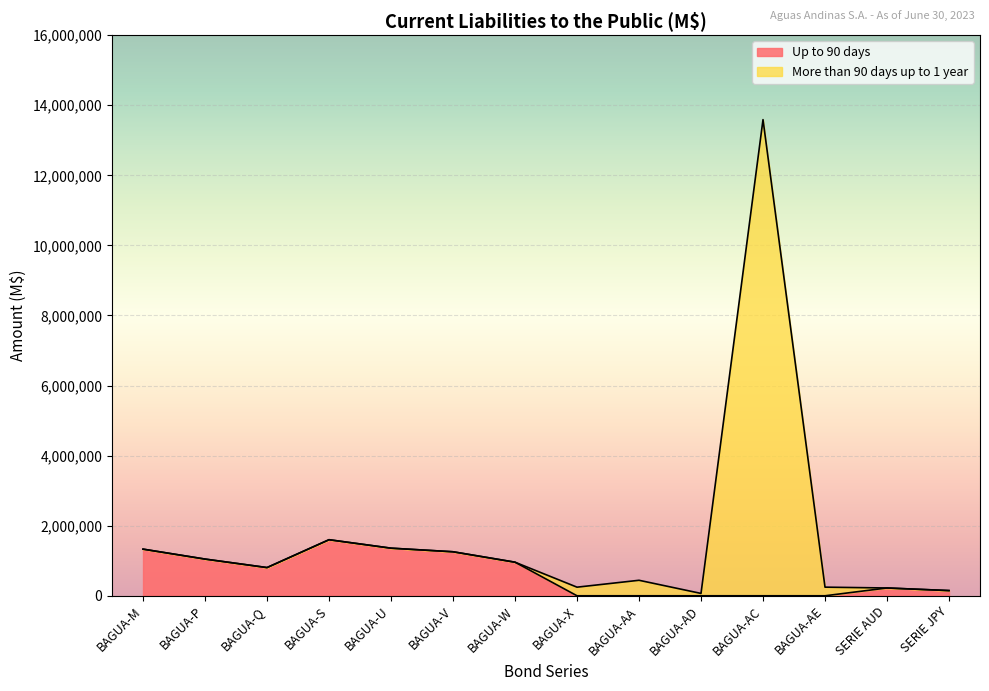

What is the difference between the maximum and second lowest values in the More than 90 days up to 1 year series?

13441981